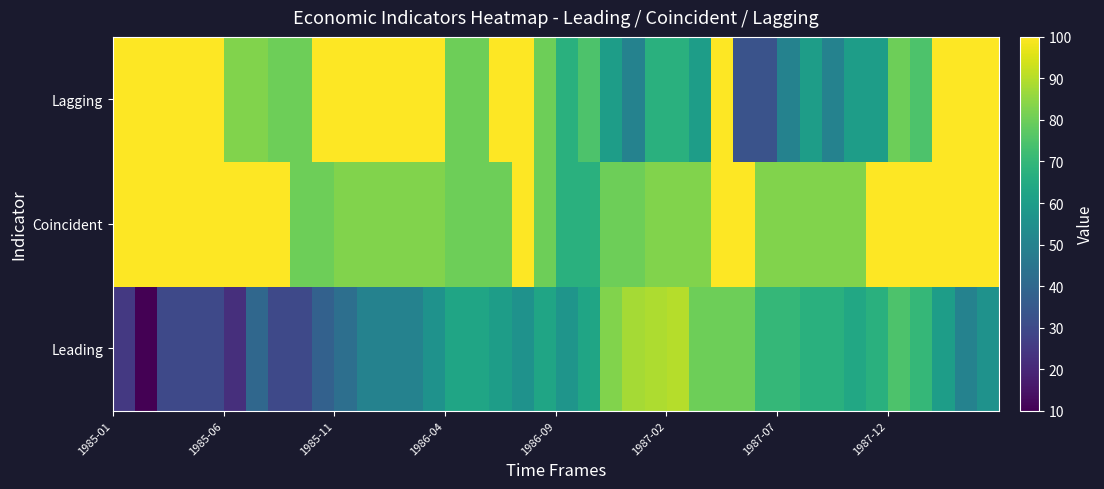

Which series has the widest spread of values?

Leading